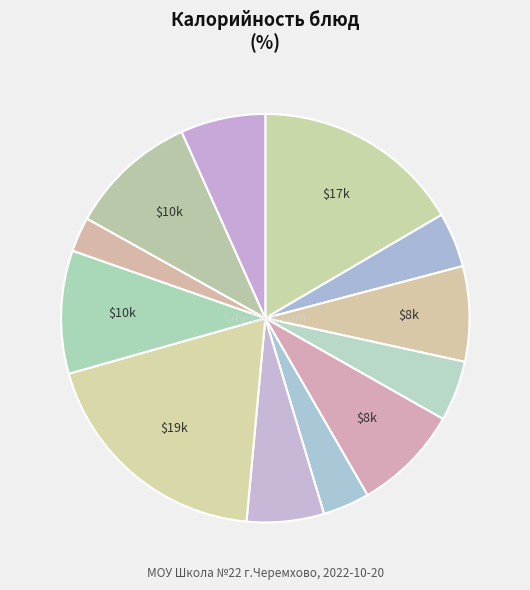

Is there any slice that represents more than half of the pie?

No